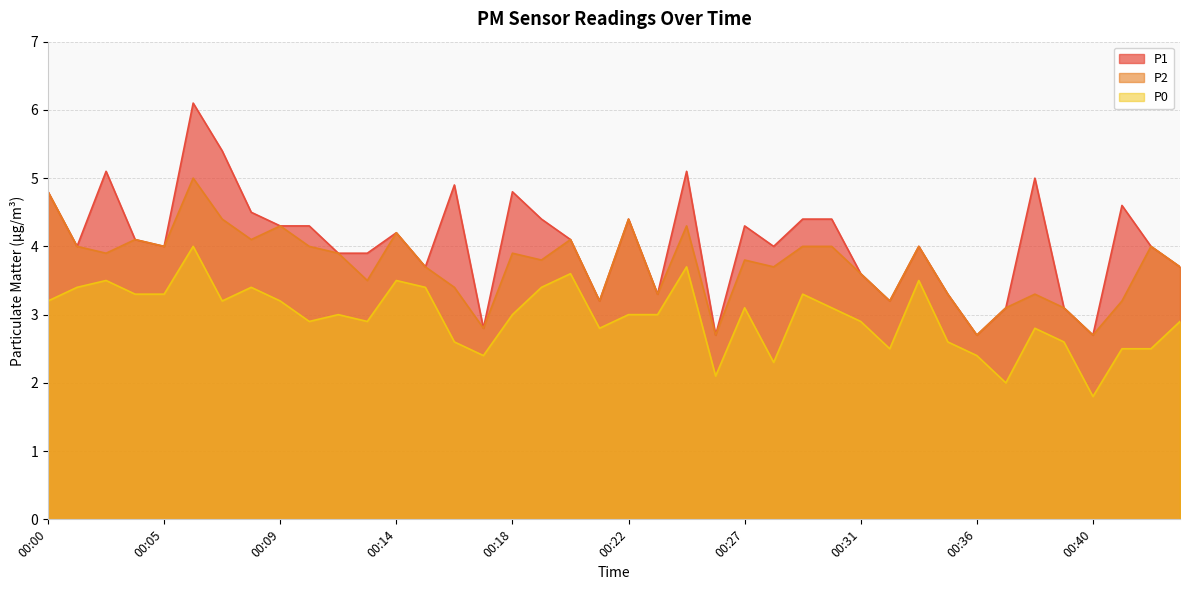

What is the value of the P2 point at the 21st from the left?

4.4